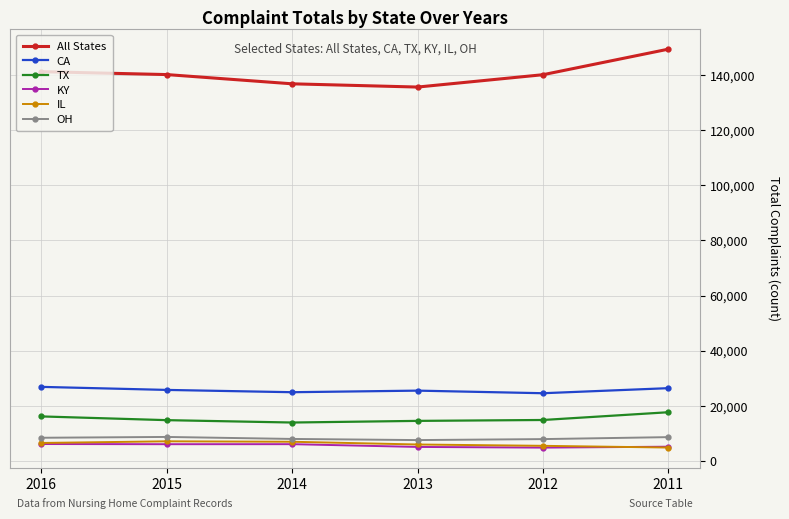

What is the difference between the maximum and minimum values in the IL series?

2261